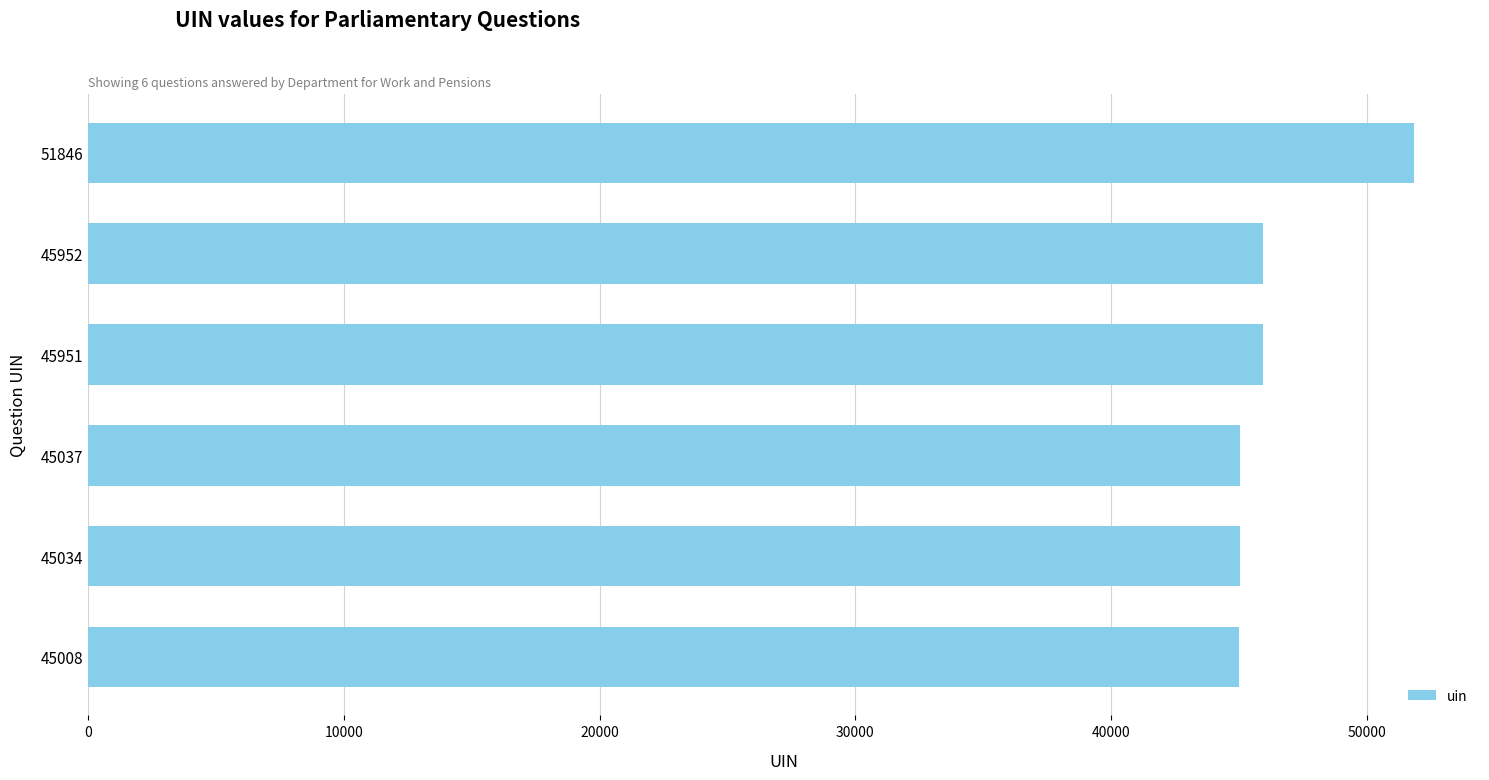

Approximately how many times larger is the value at 45951 compared to 45952?

1.0